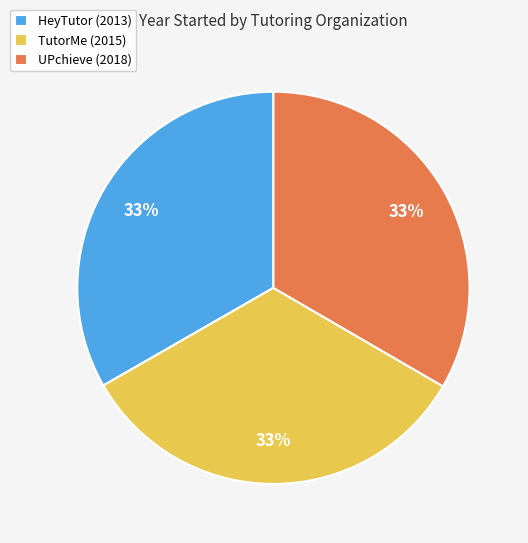

To the nearest percent, what is the combined percentage of UPchieve and HeyTutor?

67%